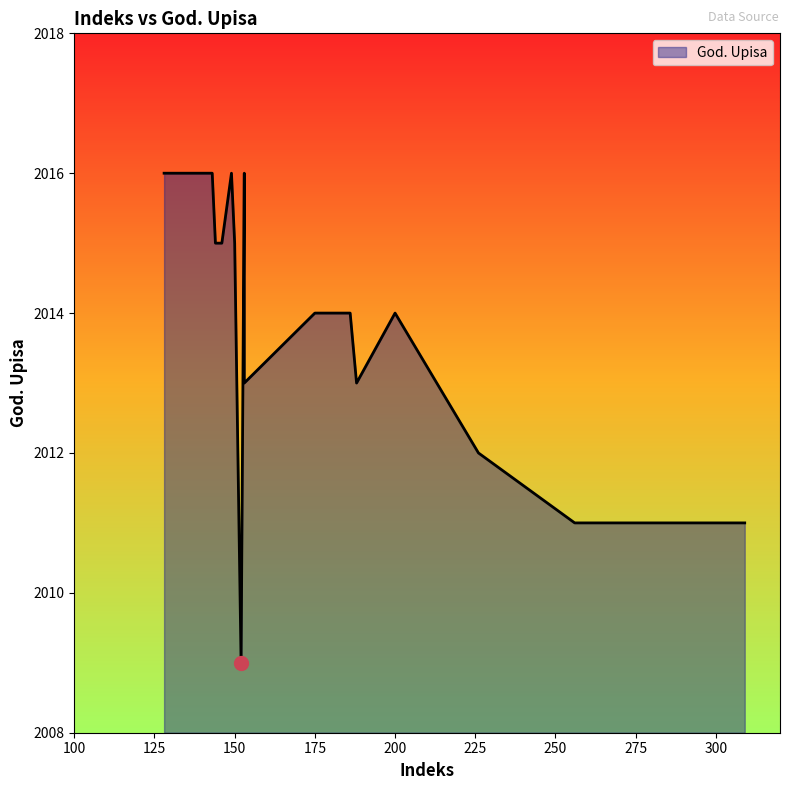

Read the value at 200.

2014